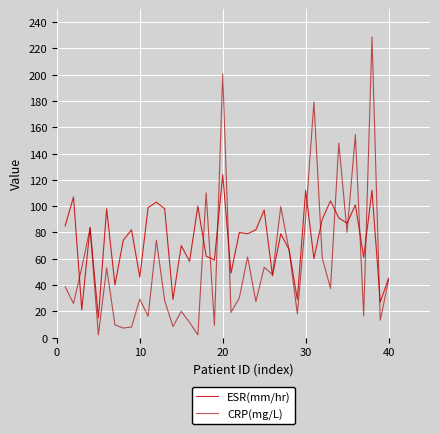

True or false: ESR(mm/hr) and CRP(mg/L) intersect in this chart.

True